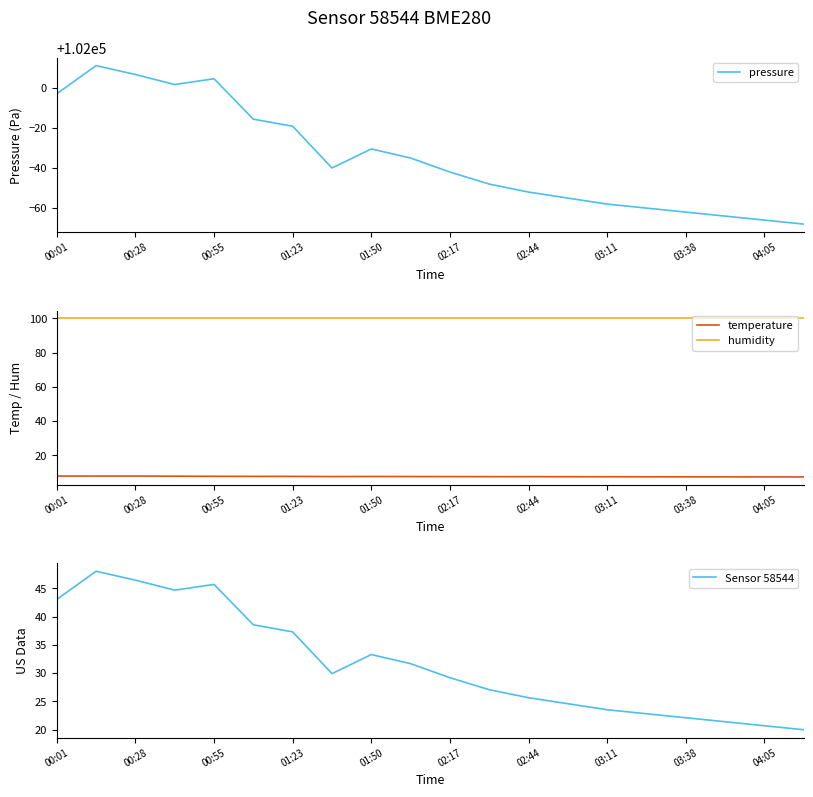

True or false: temperature and pressure intersect in this chart.

False